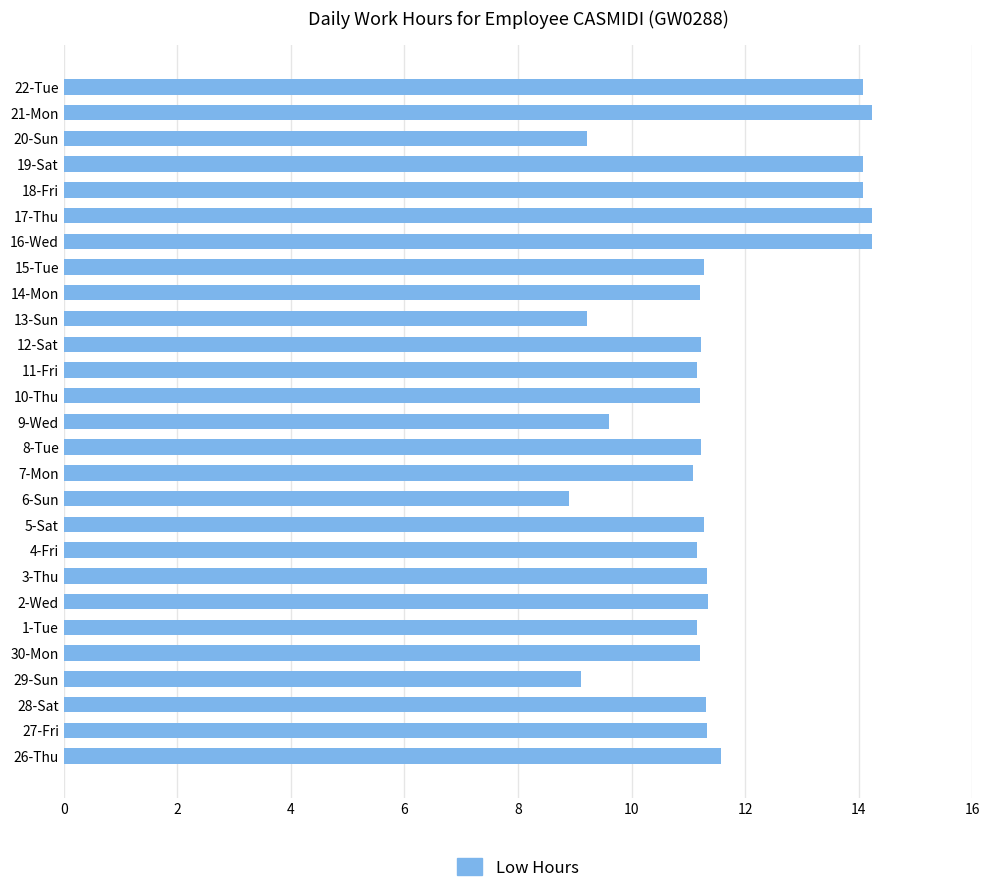

Between 9-Wed and 27-Fri, which is larger?

27-Fri